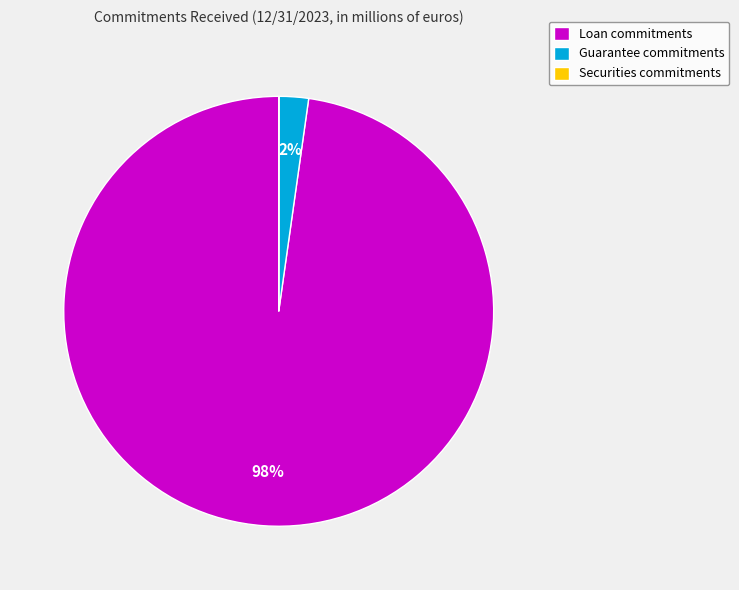

Which has a higher value, Guarantee commitments or Loan commitments?

Loan commitments